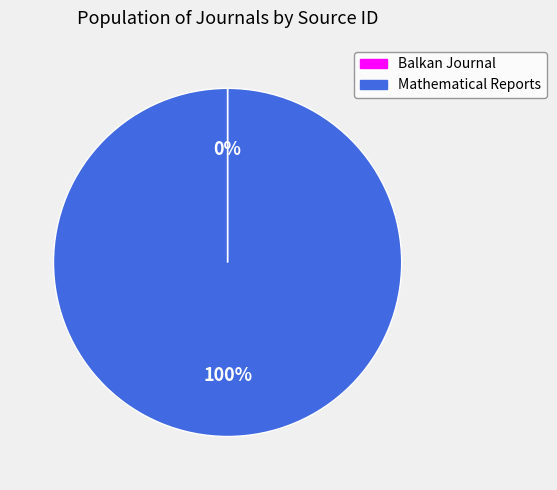

Which category has the biggest portion of the pie?

Mathematical Reports